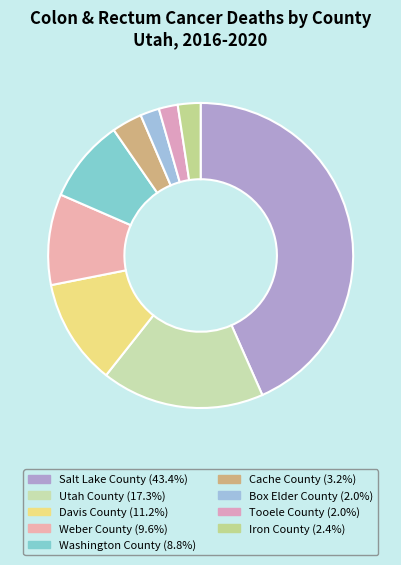

How many slices are in this pie chart?

9